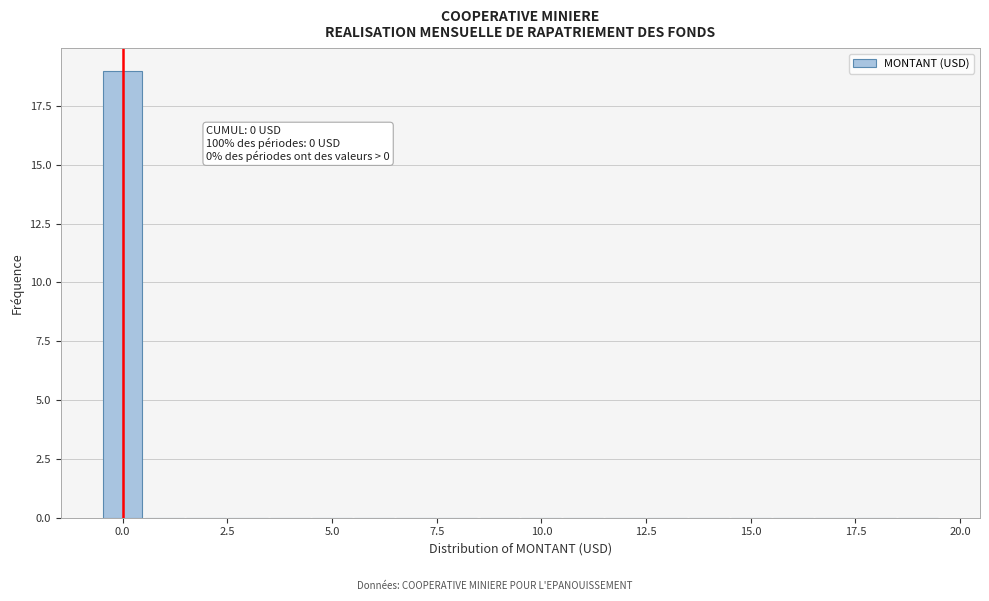

Around what value on the x-axis is the tallest bar? Give the approximate position of its centre, as read against the axis.

0.0